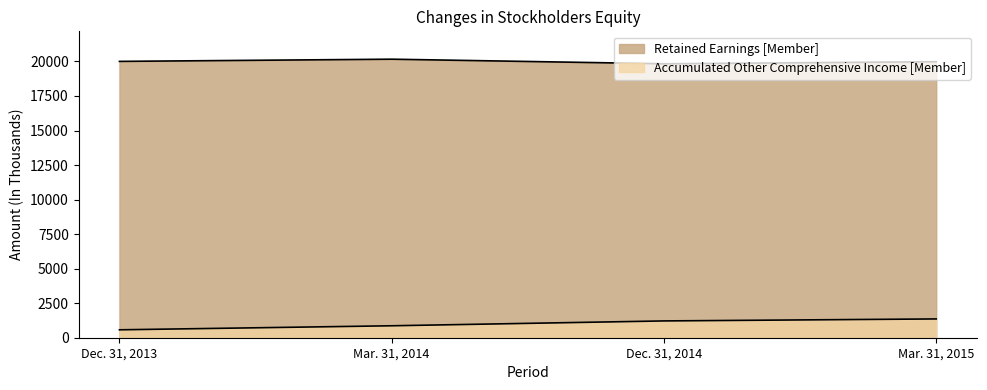

How many categories are shown in the chart?

4